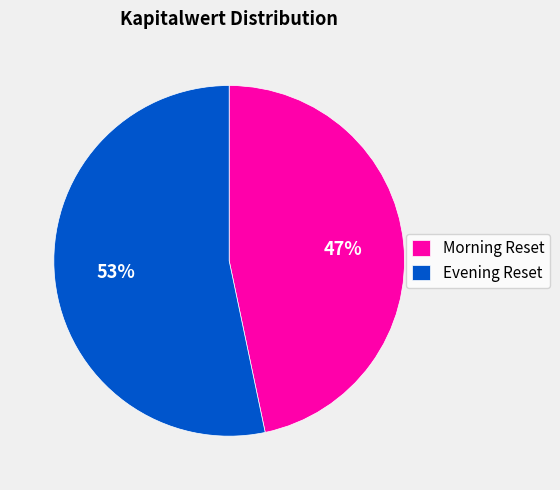

What is the ratio of the value at Morning Reset to the value at Evening Reset?

0.9